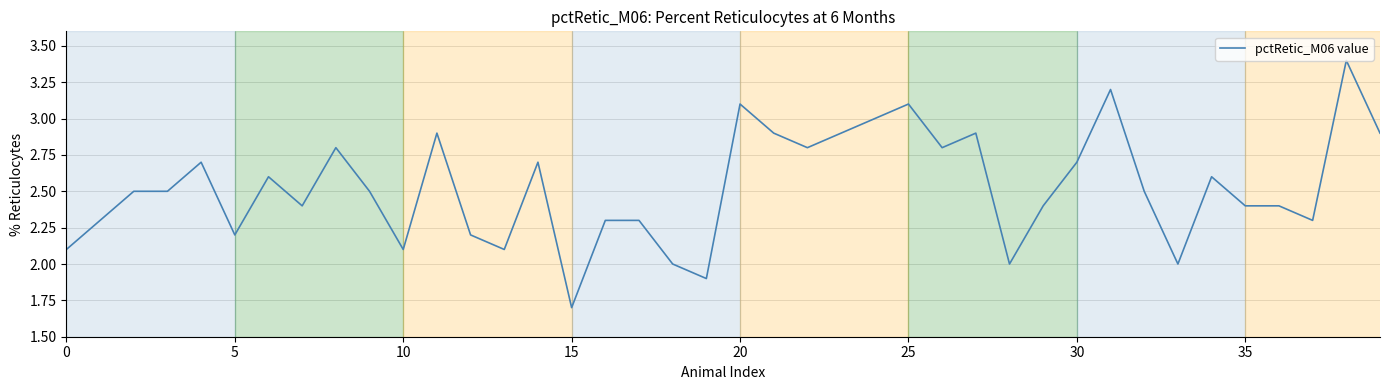

What is the minimum value shown in the chart?

1.7